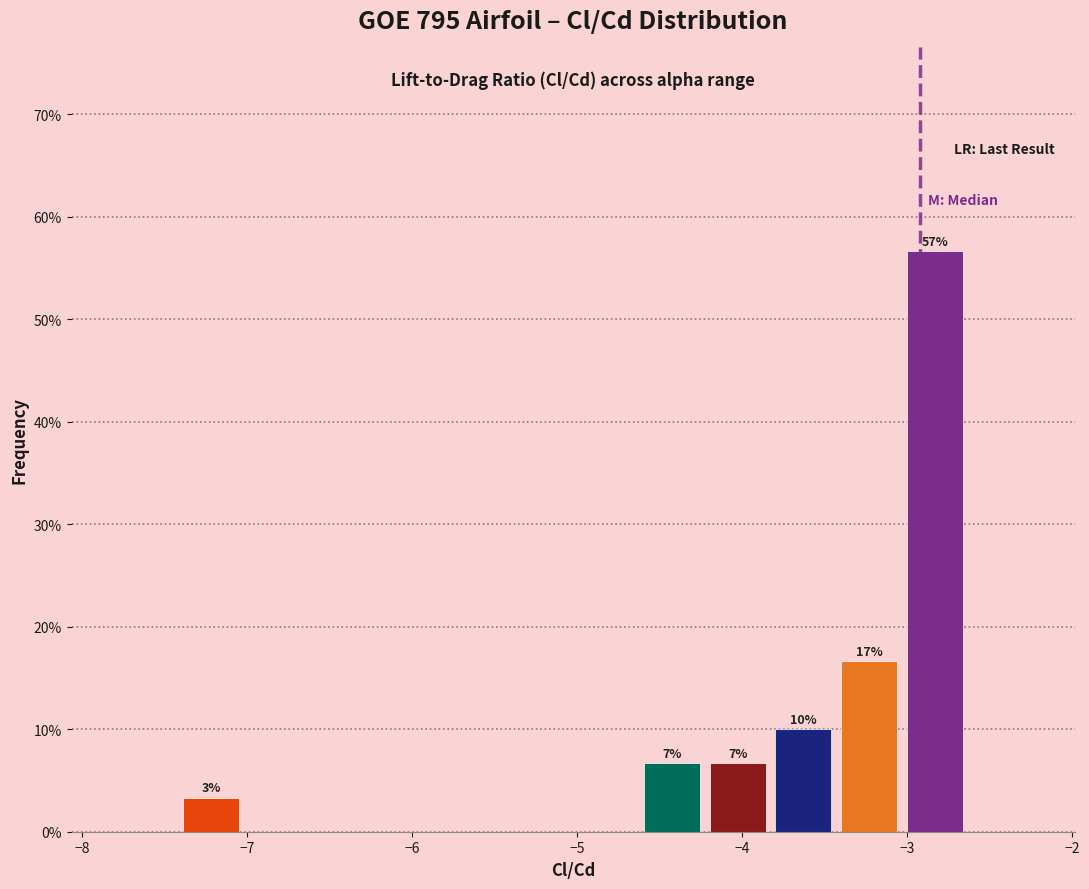

Read against the x-axis, roughly where is the centre of the tallest bar?

-2.8